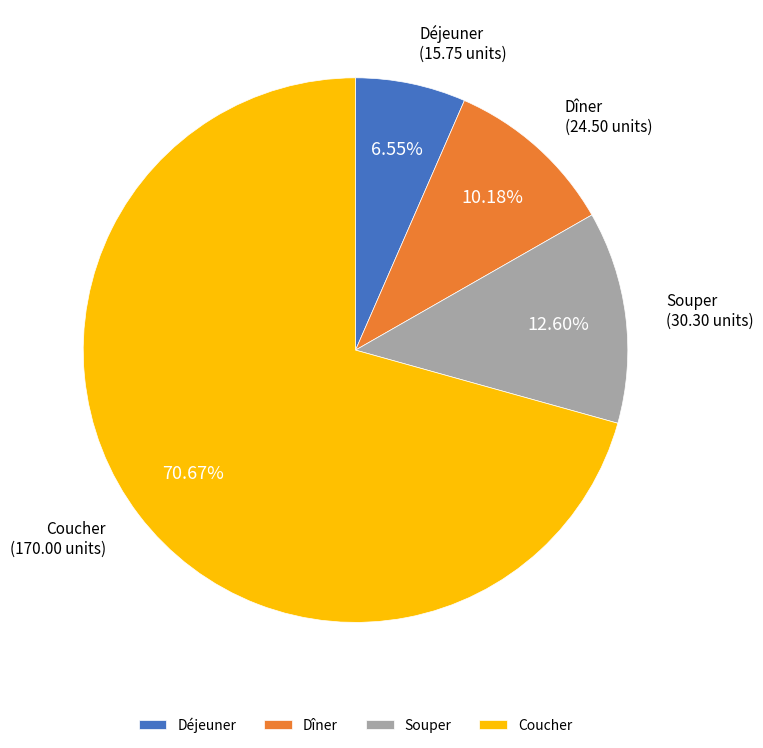

Which has a higher value, Déjeuner or Coucher?

Coucher